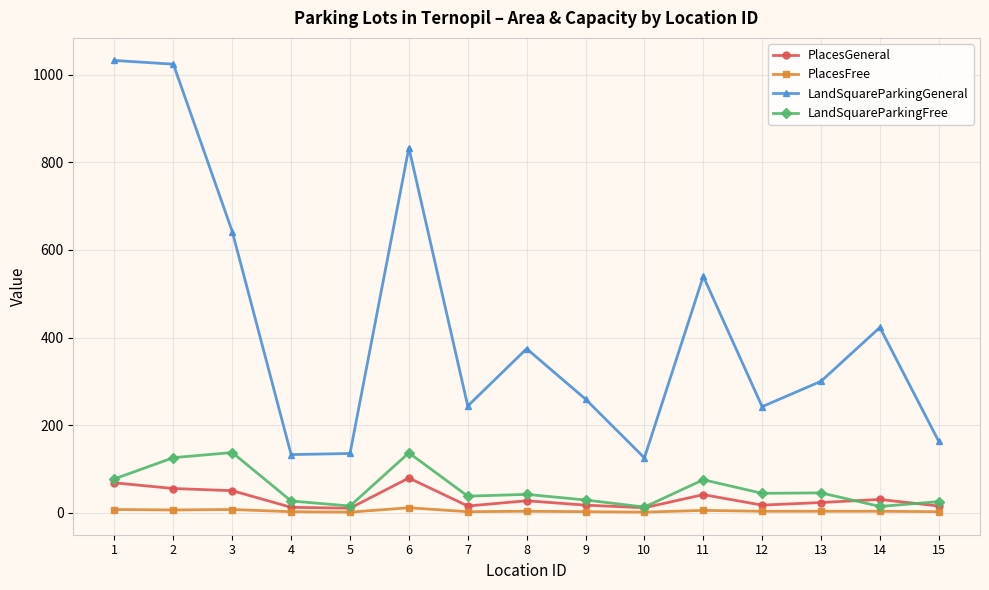

Between 5 and 8, which series saw the biggest shift?

LandSquareParkingGeneral